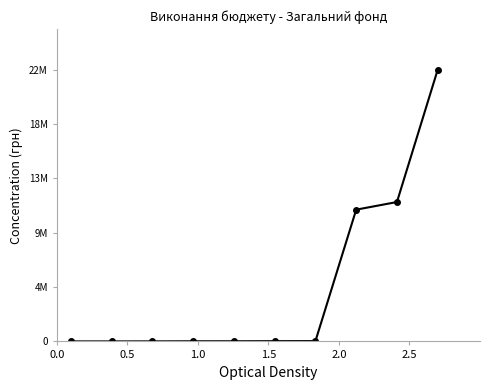

Does the chart have visible grid lines?

No